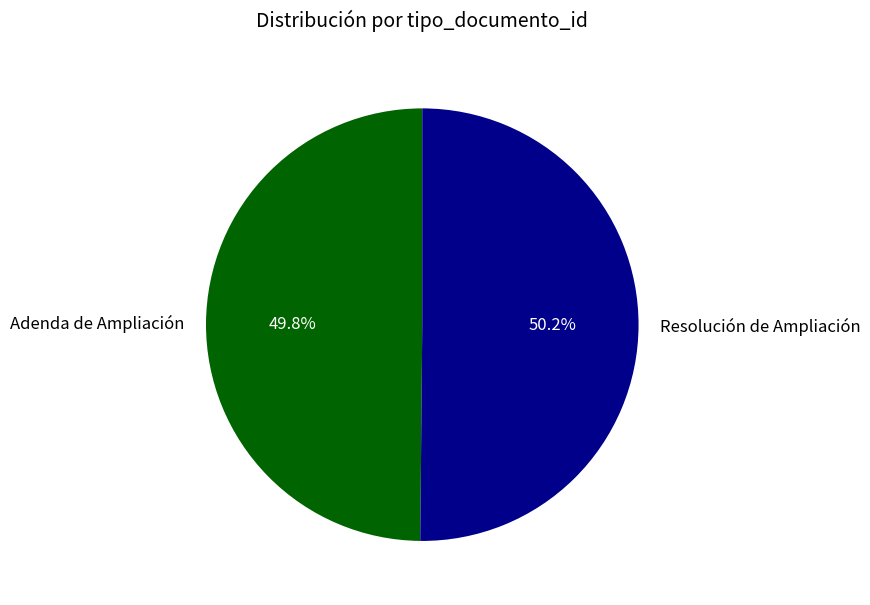

Is it true that Resolución de Ampliación is 50% of the pie?

True